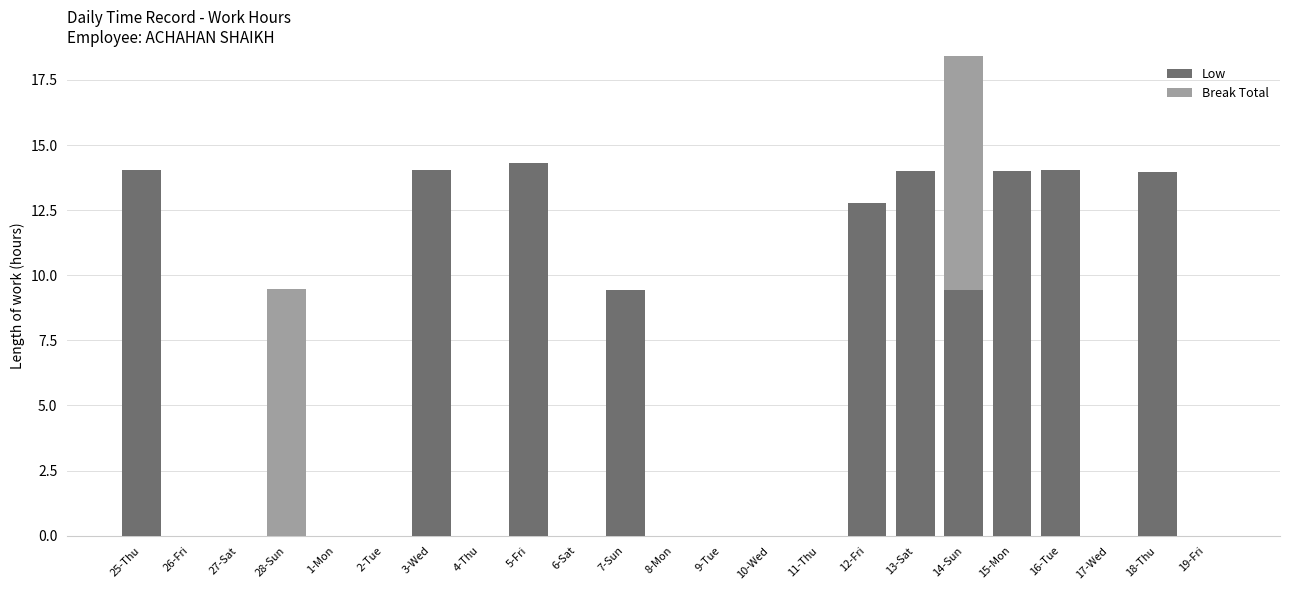

At which category is the sum across all series the highest?

14-Sun